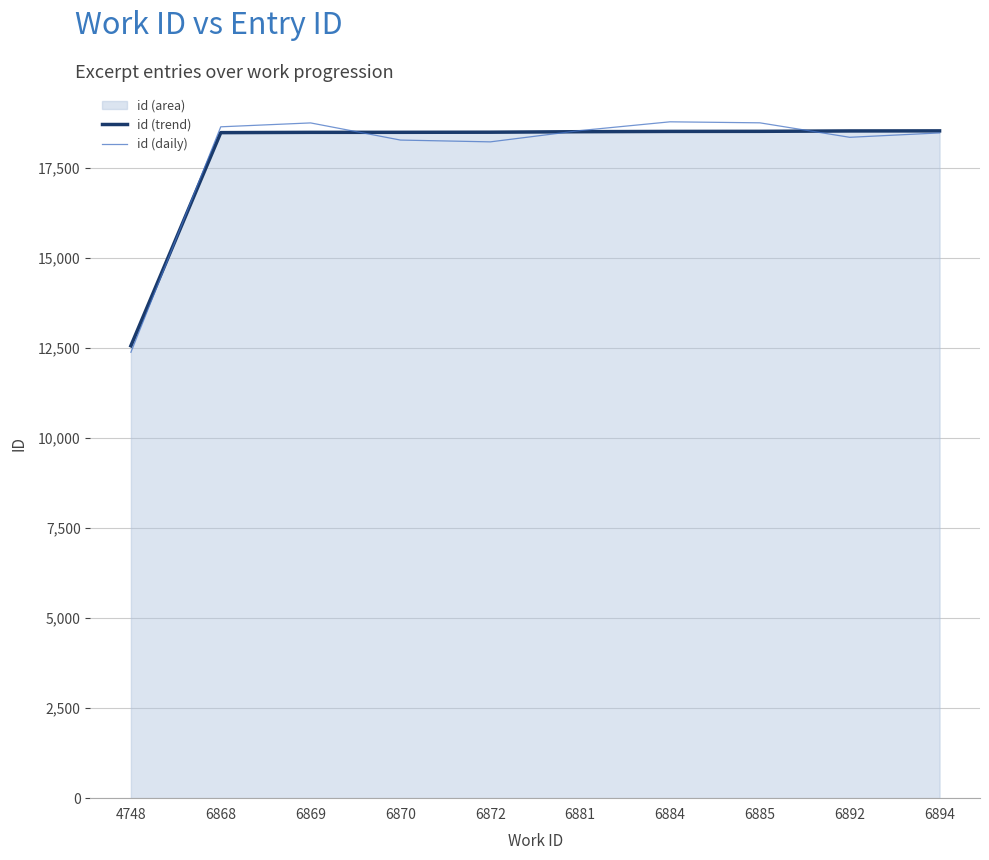

True or false: id (trend) has more than 1 points higher than both neighbors.

False